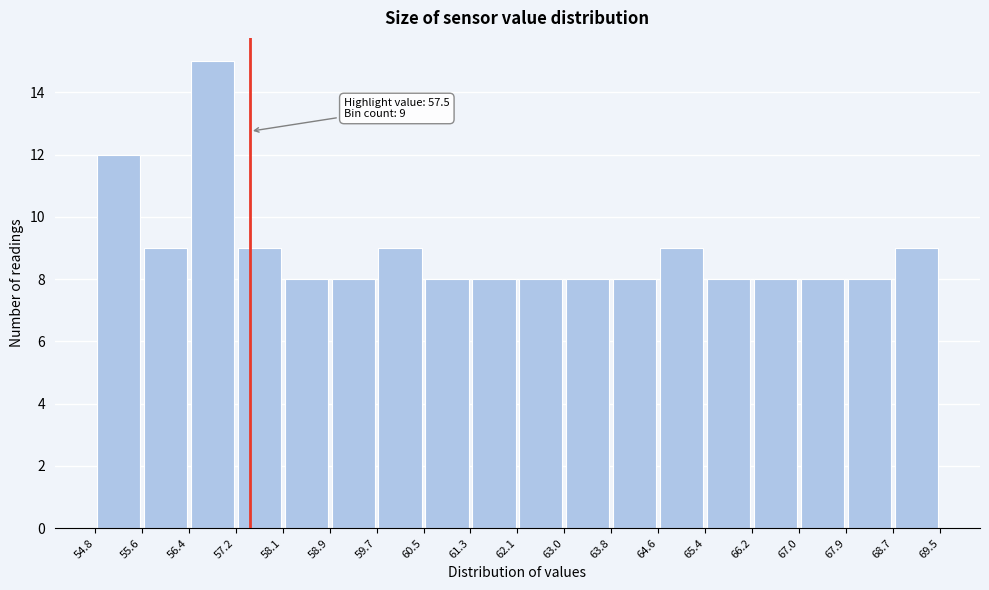

Which range on the x-axis has the tallest bar?

56.4 to 57.2